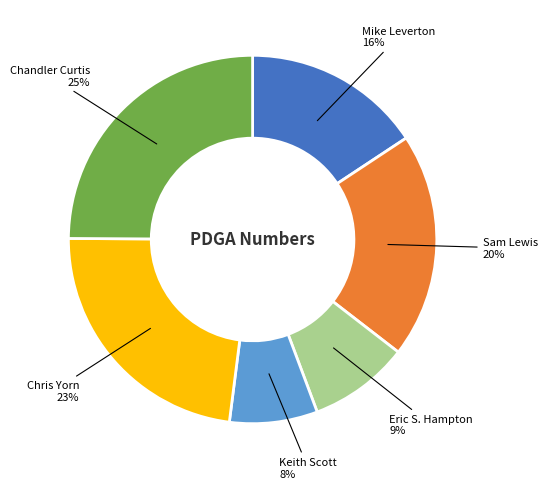

To the nearest percent, what is the combined percentage of Chandler Curtis and Chris Yorn?

48%